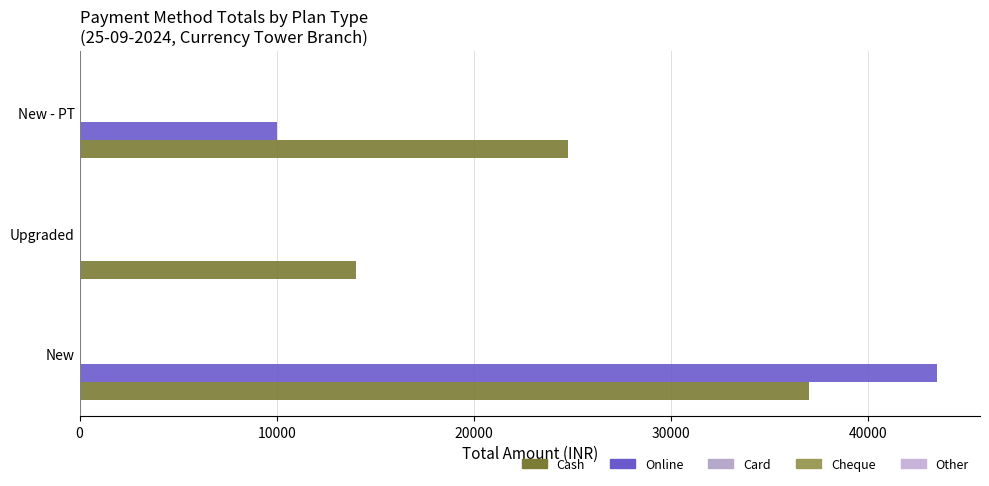

What is the lowest value of the Cash series?

14000.0